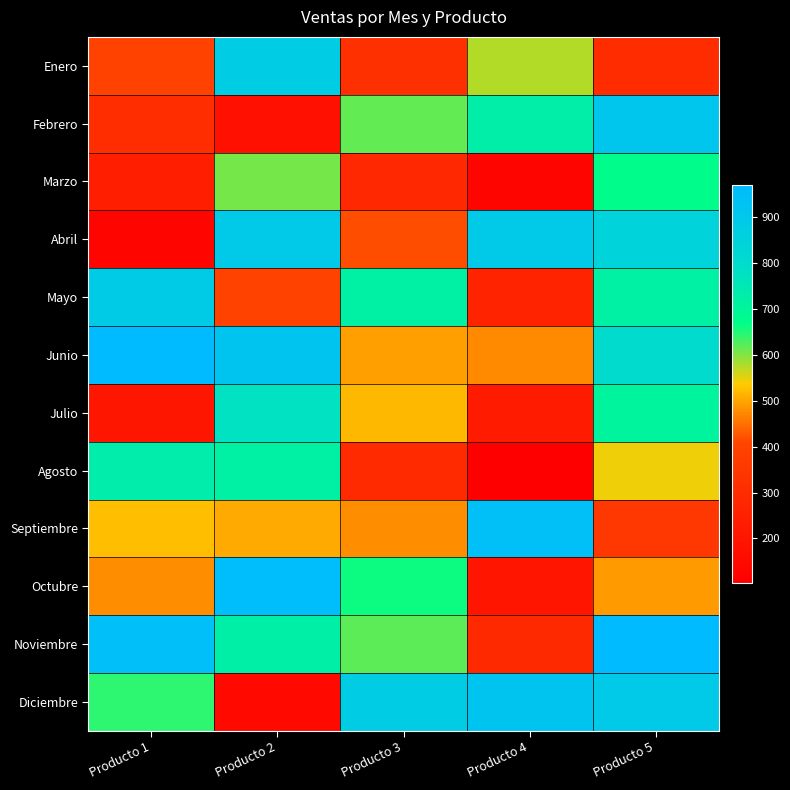

At which category is the sum across all series the highest?

Producto 5